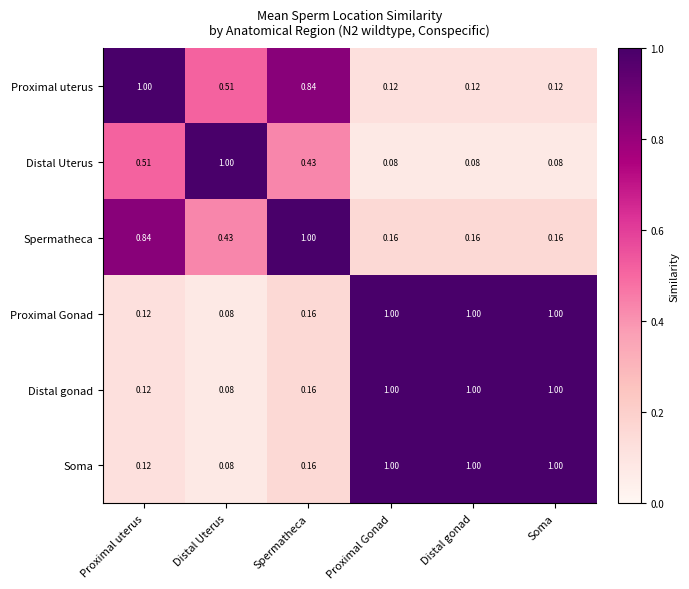

Is the value of Soma at Proximal uterus greater than the value of Spermatheca at Proximal uterus?

No